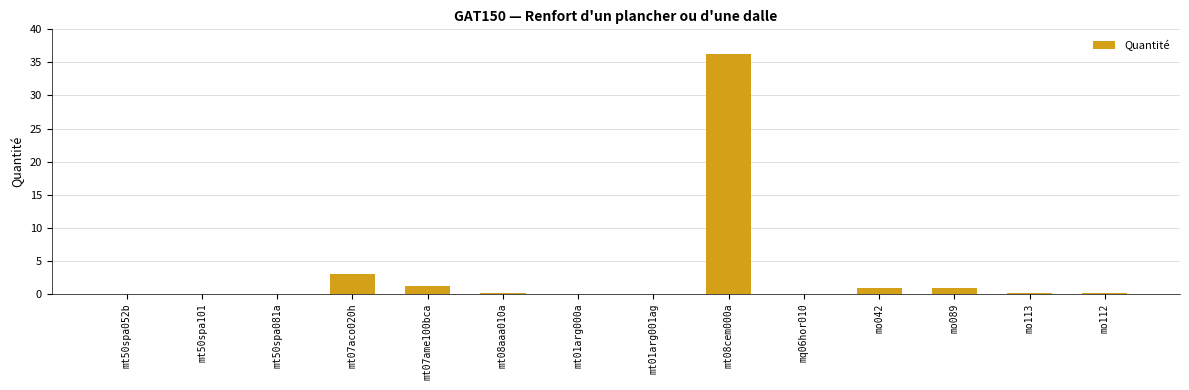

Are the bars horizontal?

No